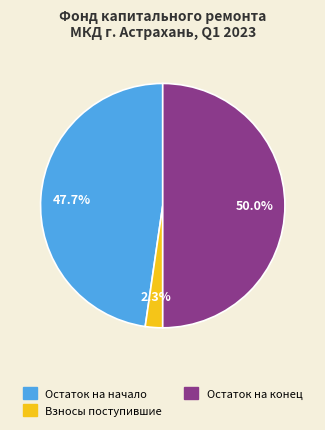

To the nearest percent, what is the average slice percentage?

33%